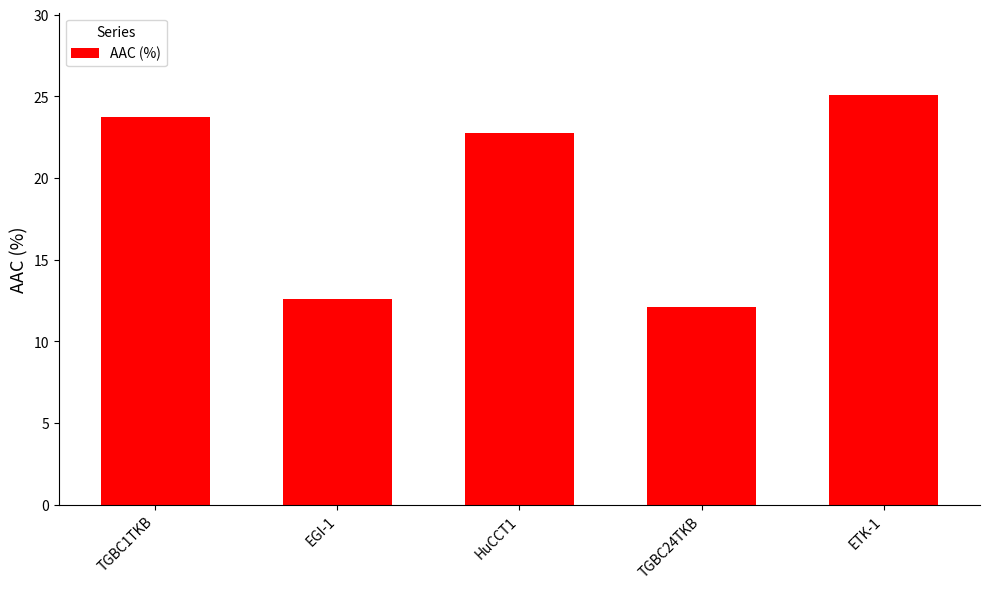

The chart shows a value of 12.6 at EGI-1. True or false?

True